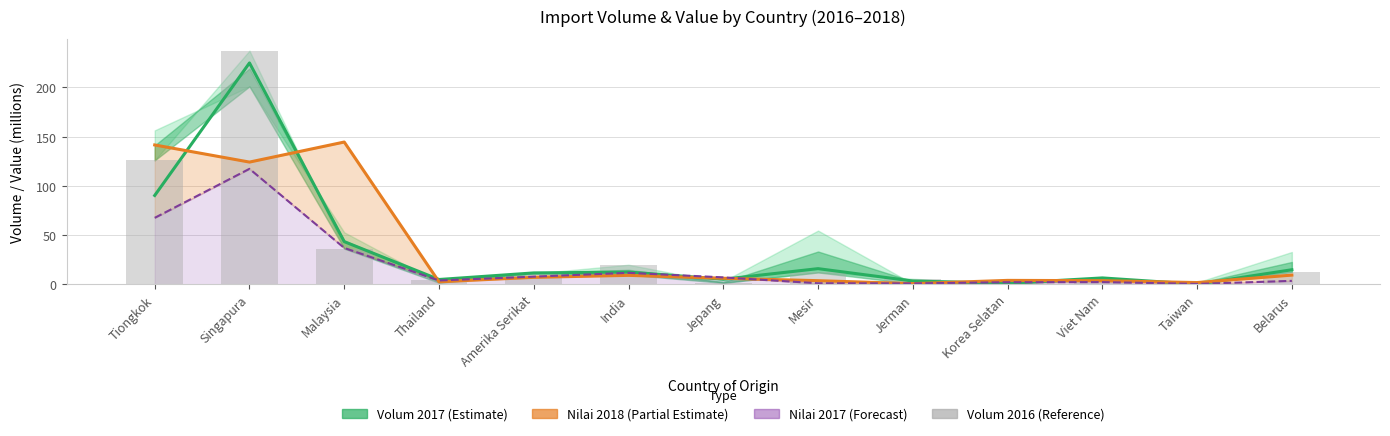

What is the total value across all series at Jerman?

10.4